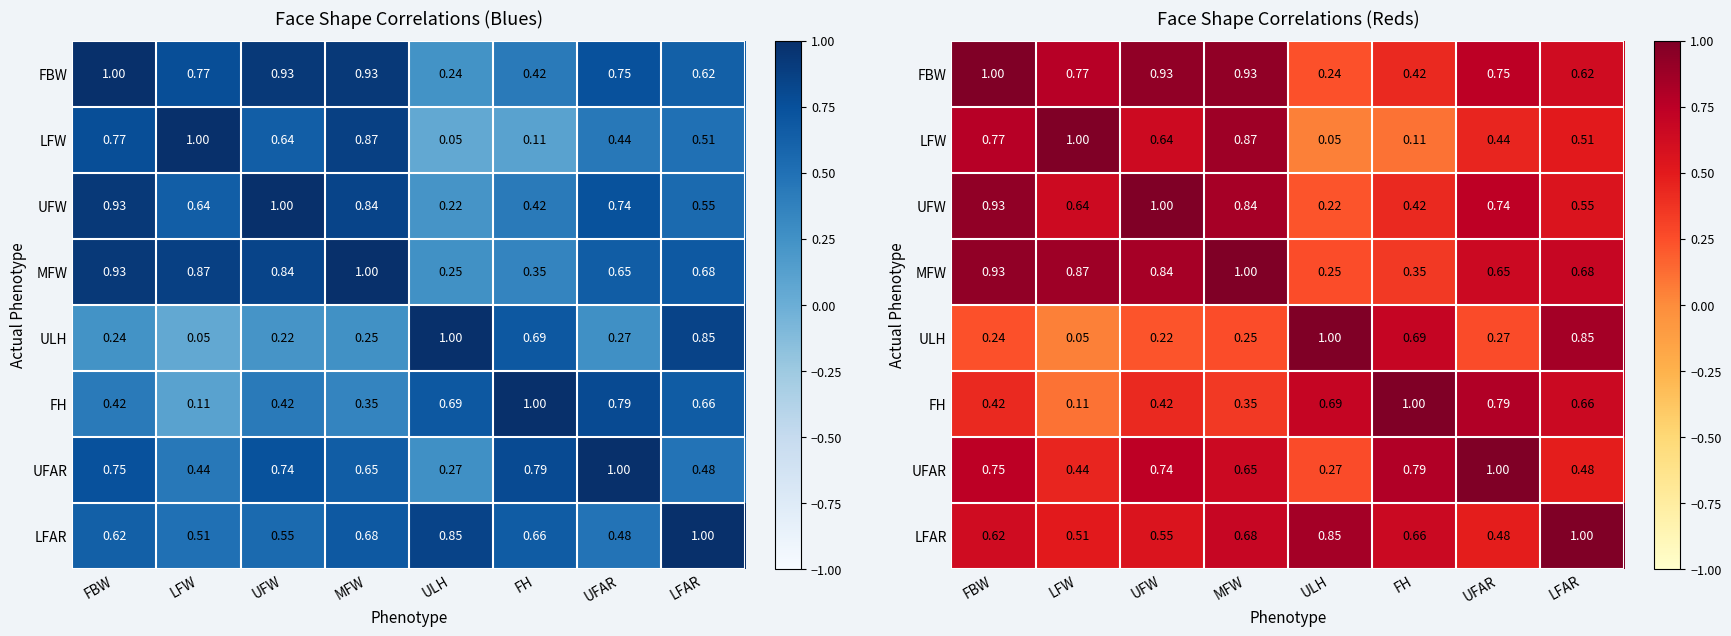

Rank the series at LFW from lowest to highest value.

ULH, FH, UFAR, LFAR, UFW, FBW, MFW, LFW